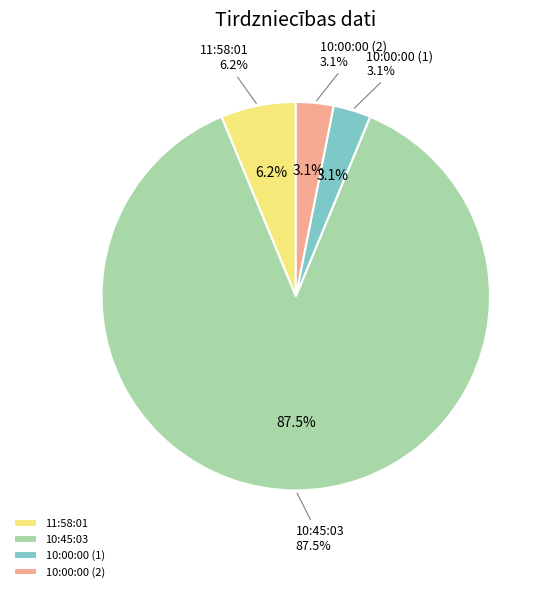

Does any single category account for the majority?

Yes